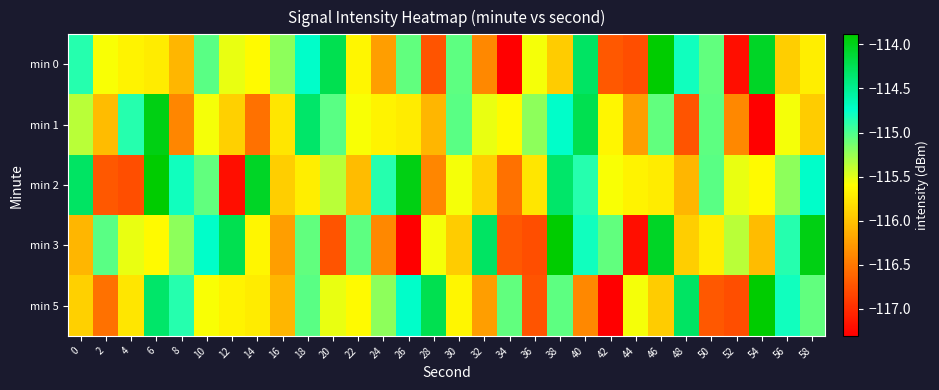

What is the total value across all series at 50?

-577.6